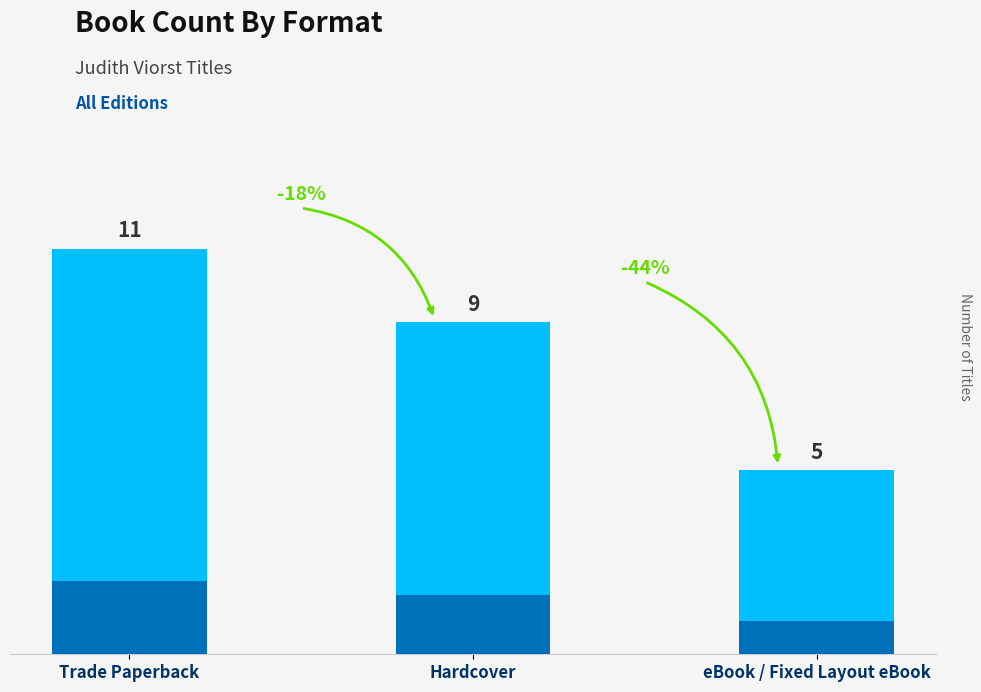

What is the label of the 2nd bar from the left?

Hardcover